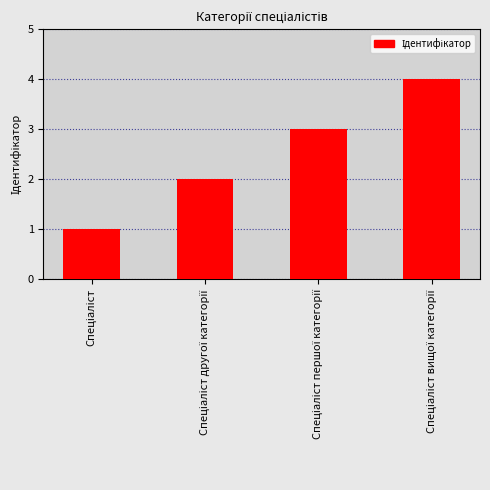

What is the greatest value displayed?

4